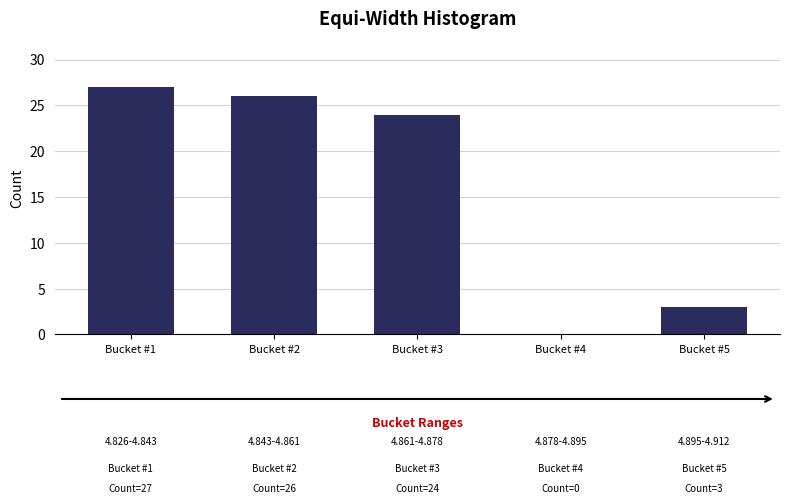

Reading left to right, extract all data points from this chart.

Bucket #1=27	Bucket #2=26	Bucket #3=24	Bucket #4=0	Bucket #5=3